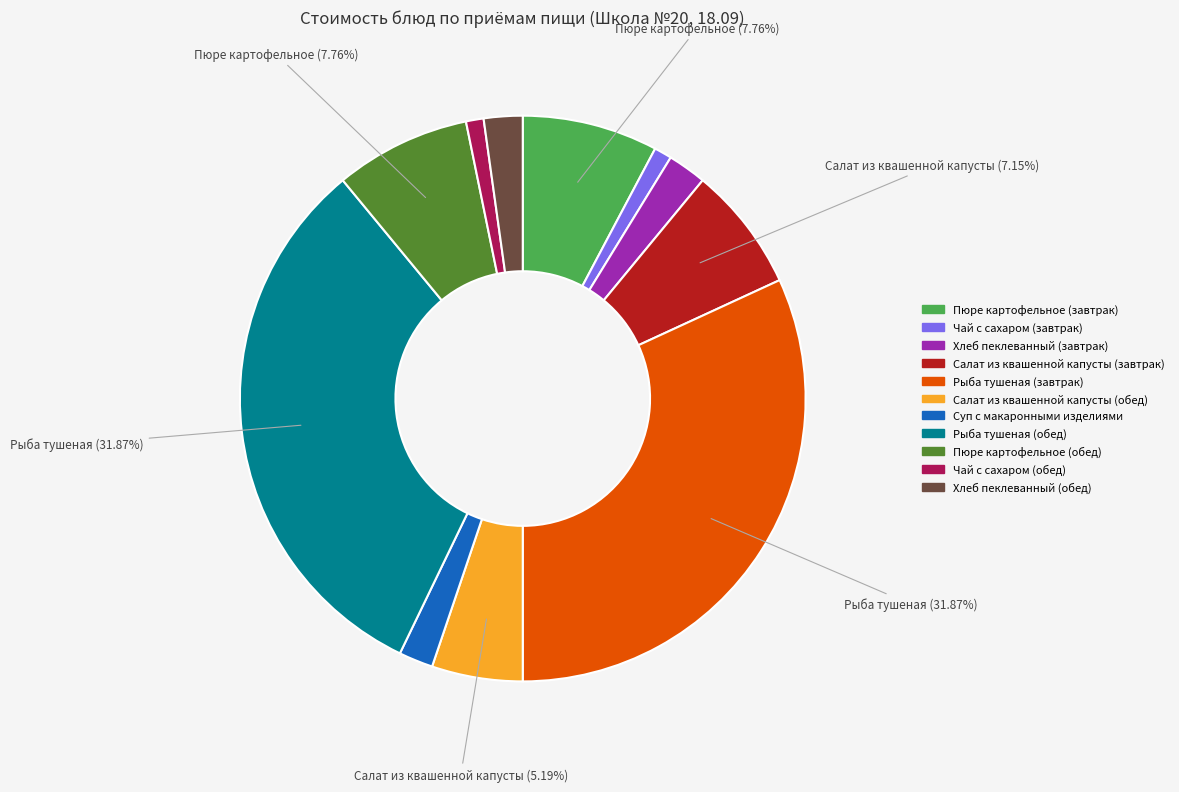

Do Салат из квашенной капусты (завтрак) and Чай с сахаром (обед) together represent more than half of the pie?

No